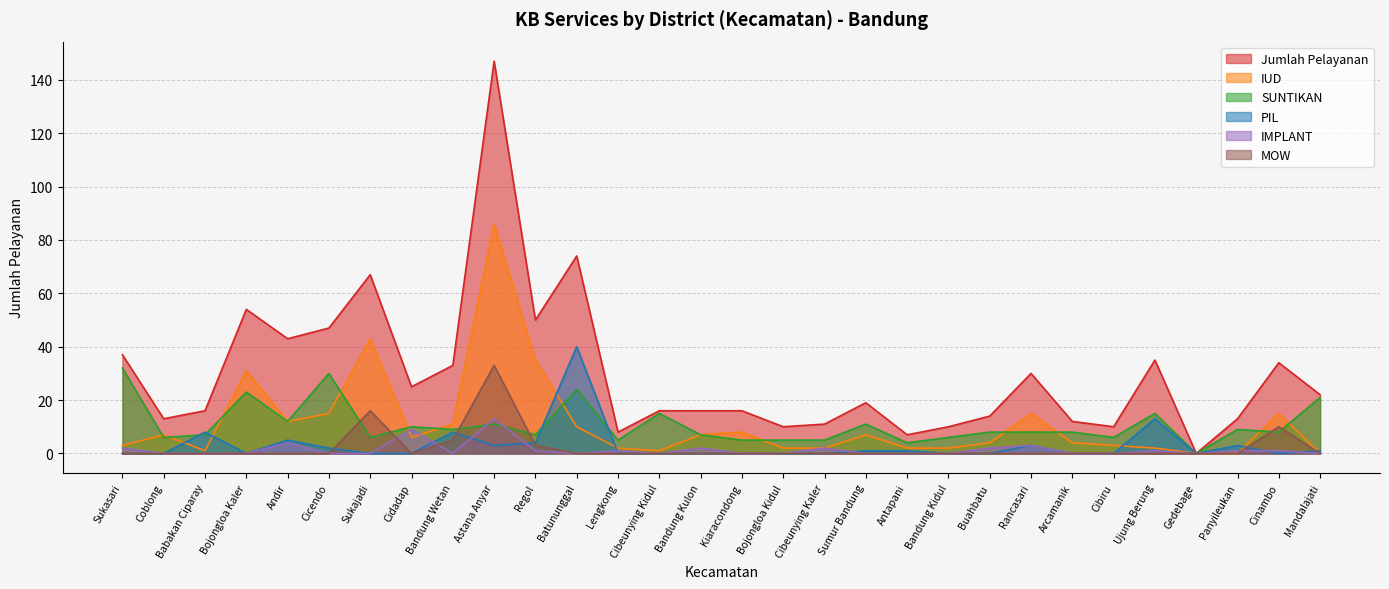

At how many categories does at least one series exceed 2?

29